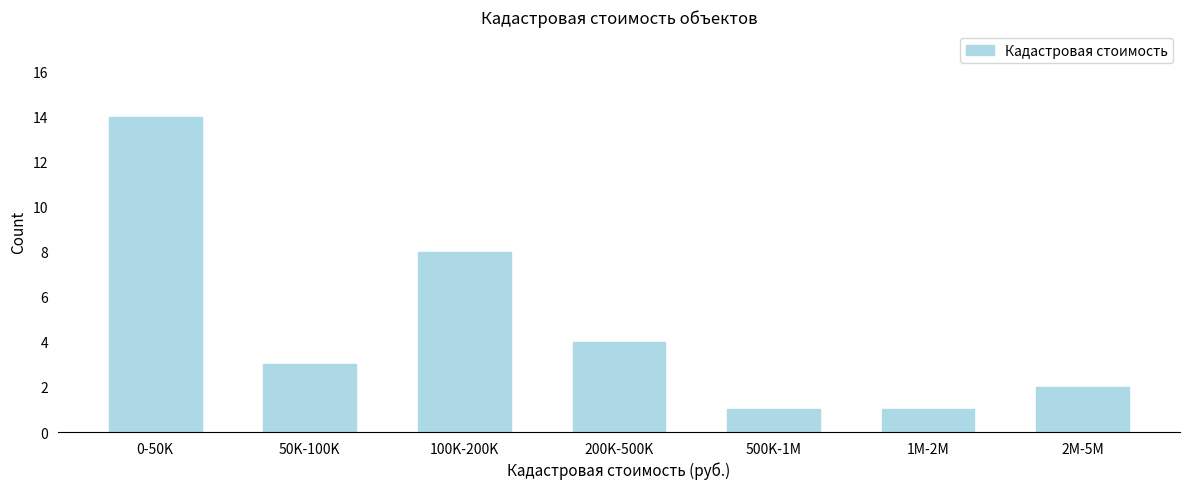

Reading left to right, list all the values displayed in this chart.

0-50K=14	50K-100K=3	100K-200K=8	200K-500K=4	500K-1M=1	1M-2M=1	2M-5M=2